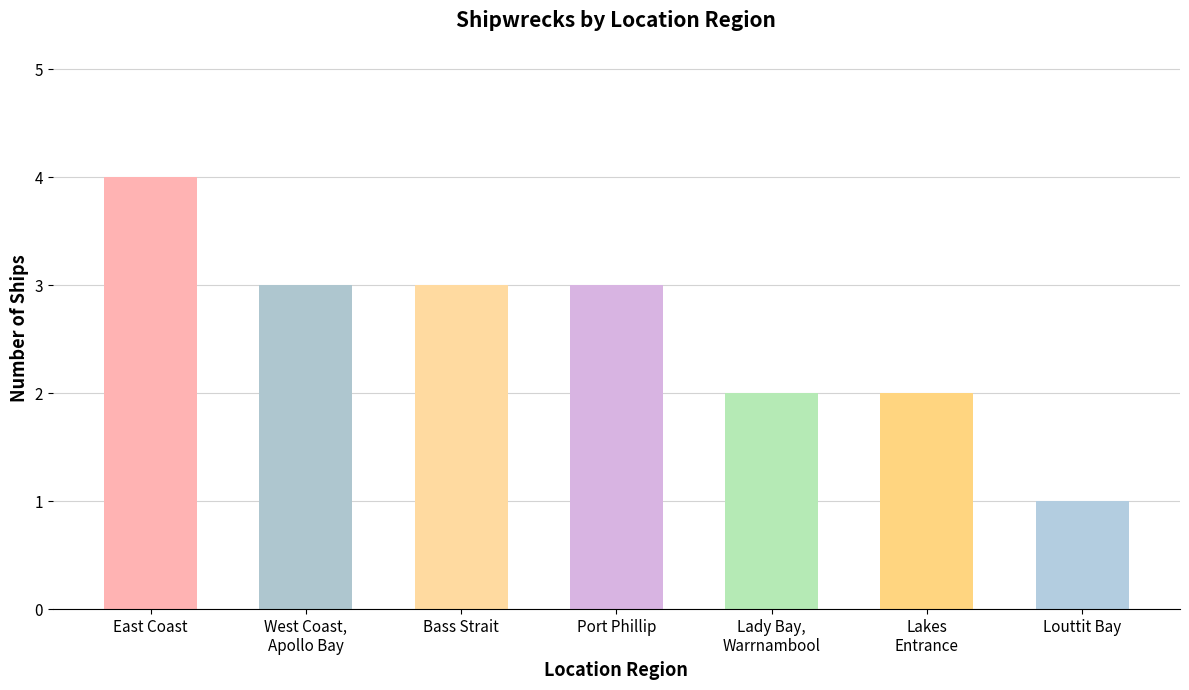

Reading left to right, what are all the values shown in this chart?

4	3	3	3	2	2	1